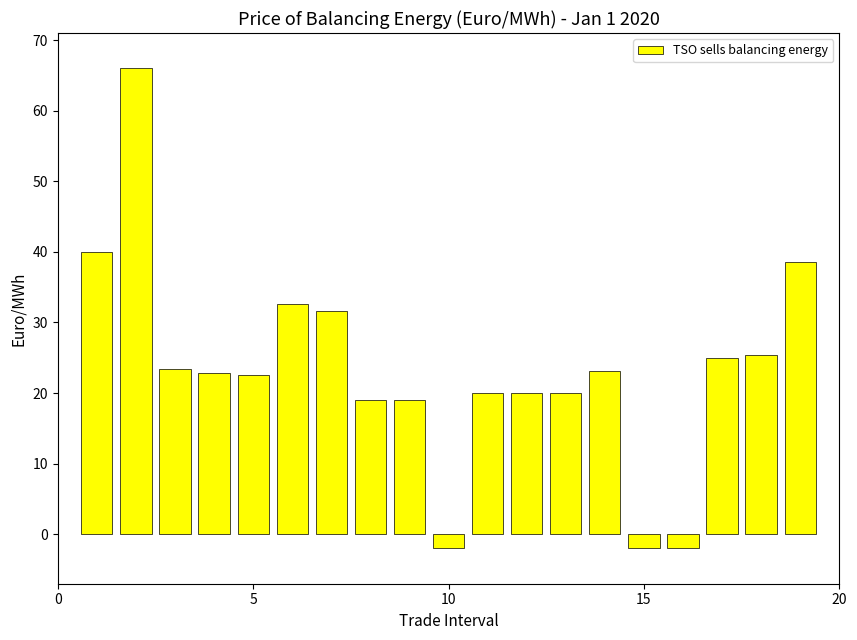

What is the value of the 1st bar from the left?

40.0